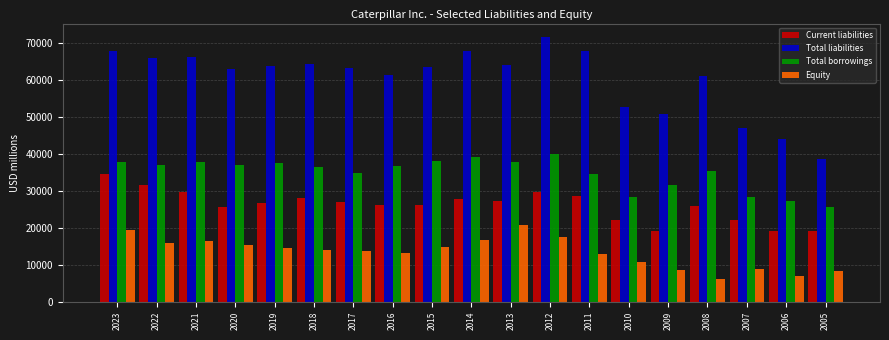

Which series has the widest spread of values?

Total liabilities